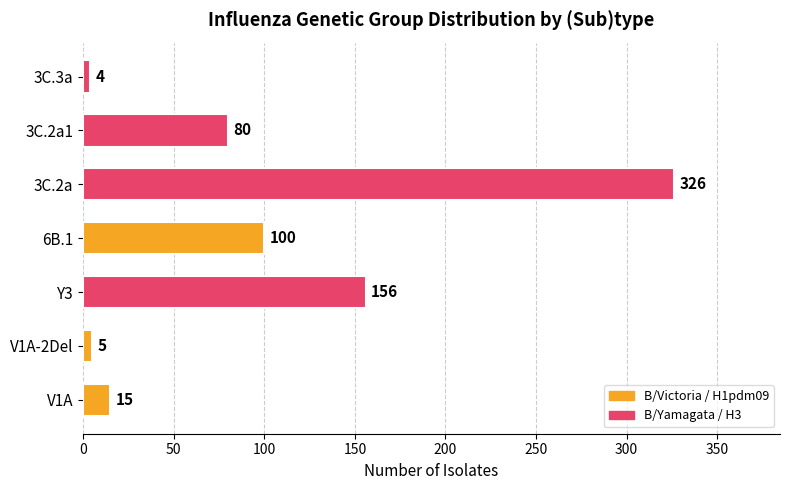

What is the average value?

98